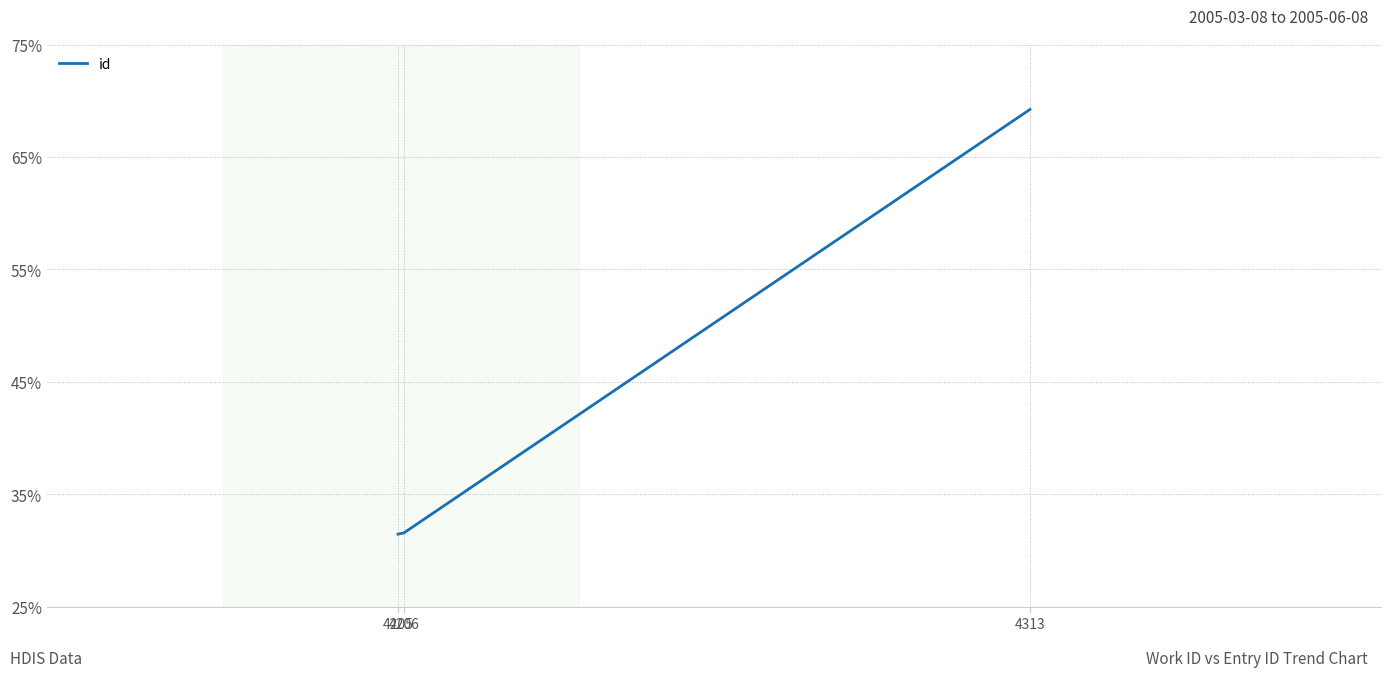

The chart shows a value of 5220 at 4205. True or false?

False